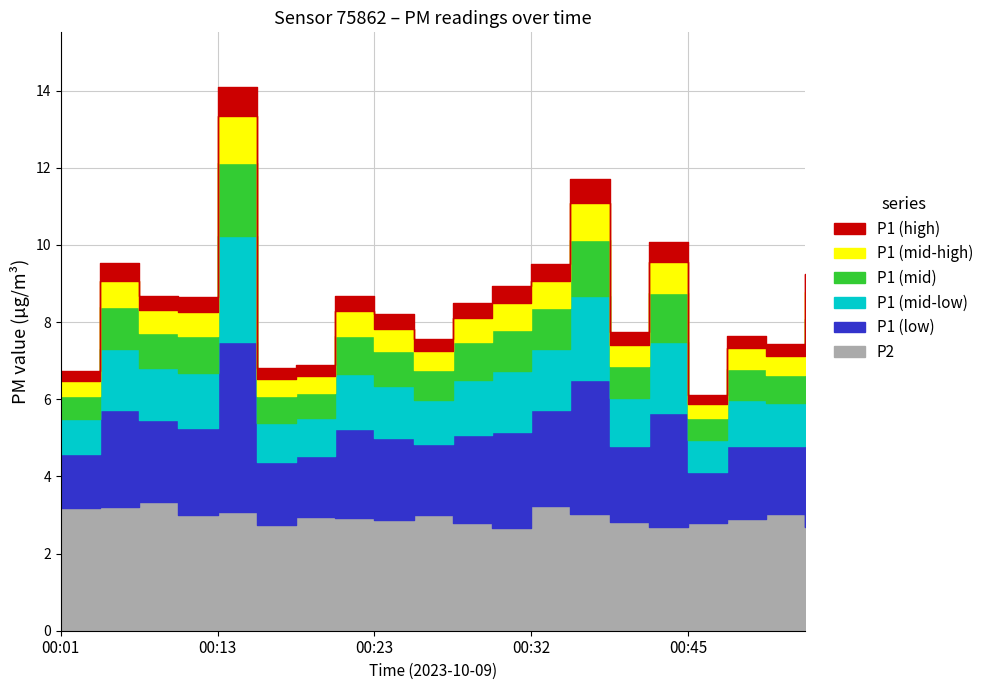

What is the difference between the maximum and second lowest values in the P1 series?

7.4